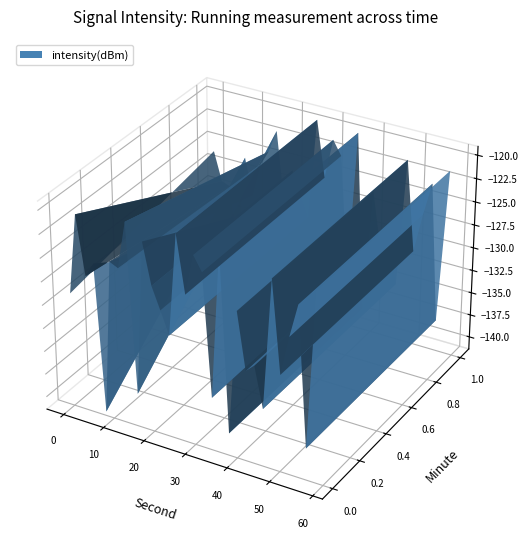

Reading left to right, extract all data points from this chart.

intensity: -129.1	-120.5	-126.7	-125.2	-140.9	-124.5	-124.9	-119.8	-137.8	-121.4	-125.7	-128.0	-130.4	-119.5	-125.6	-121.2	-122.7	-135.7	-119.8	-139.0	-125.7	-131.7	-130.8	-135.2	-121.3	-131.0	-126.8	-123.1	-138.0	-121.3	-125.9	-129.0	-129.4	-136.5	-125.7	-129.7	-126.0	-124.3	-121.9	-129.7
second: 0.0	2.0	4.0	6.0	8.0	10.0	12.0	14.0	16.0	18.0	20.0	22.0	24.0	26.0	28.0	30.0	32.0	34.0	36.0	38.0	40.0	42.0	44.0	46.0	48.0	50.0	52.0	54.0	56.0	58.0	0.0	2.0	4.0	6.0	8.0	10.0	12.0	14.0	16.0	18.0
minute: 0.0	0.0	0.0	0.0	0.0	0.0	0.0	0.0	0.0	0.0	0.0	0.0	0.0	0.0	0.0	0.0	0.0	0.0	0.0	0.0	0.0	0.0	0.0	0.0	0.0	0.0	0.0	0.0	0.0	0.0	1.0	1.0	1.0	1.0	1.0	1.0	1.0	1.0	1.0	1.0